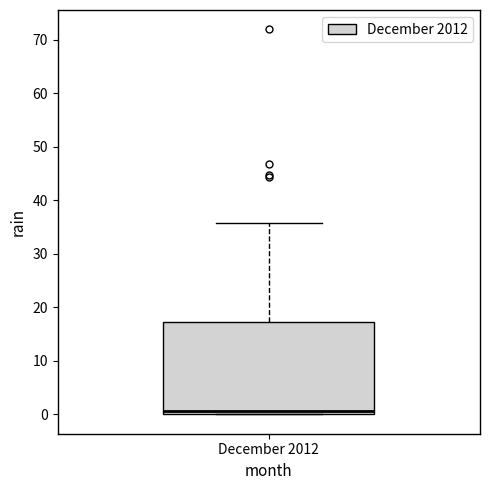

Read this box plot against the y-axis: the position of the median line, the range covered by the box, and the ends of both whiskers. The values are not printed on the chart, so give them approximately, as read against the axis.

median 1, box 0 to 17, whiskers 0 to 36